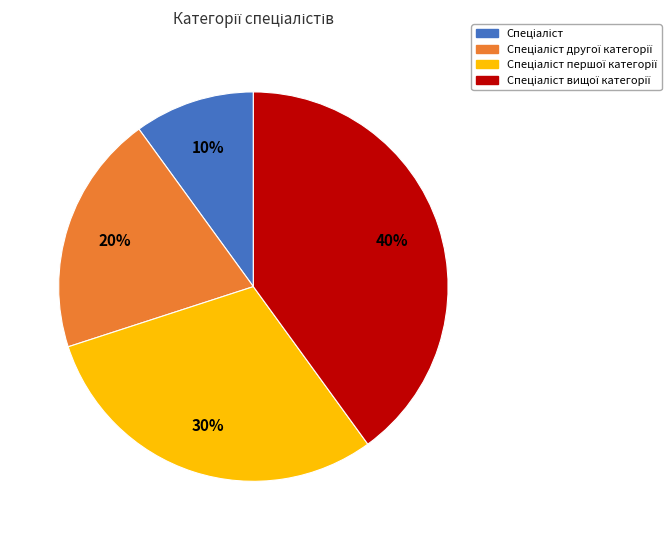

How many segments does this pie chart have?

4